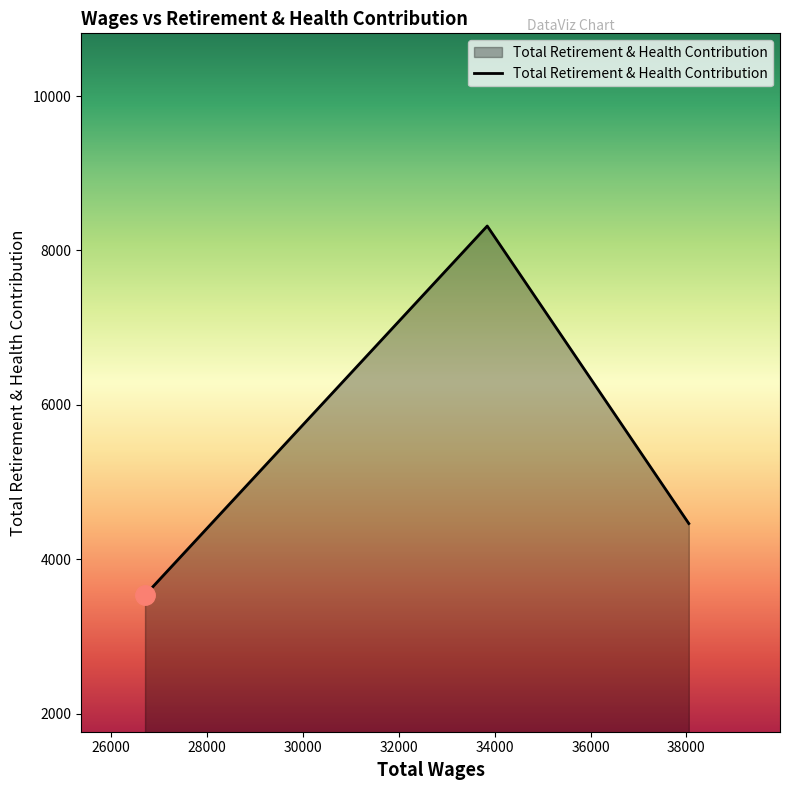

What is the difference between the maximum and second lowest values?

3853